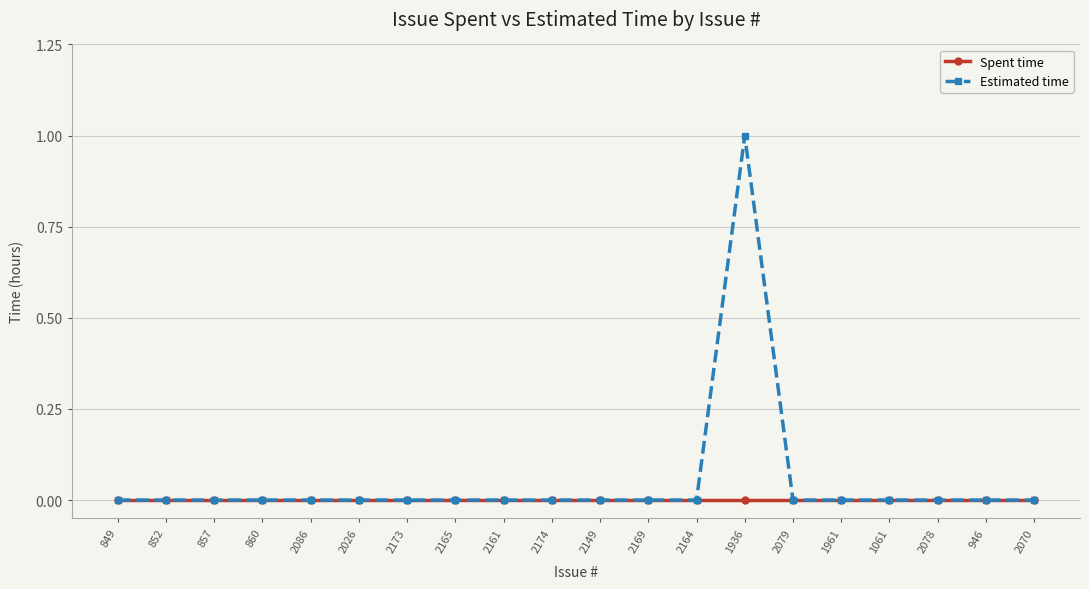

List the series in order of their overall mean, highest first.

Estimated time, Spent time